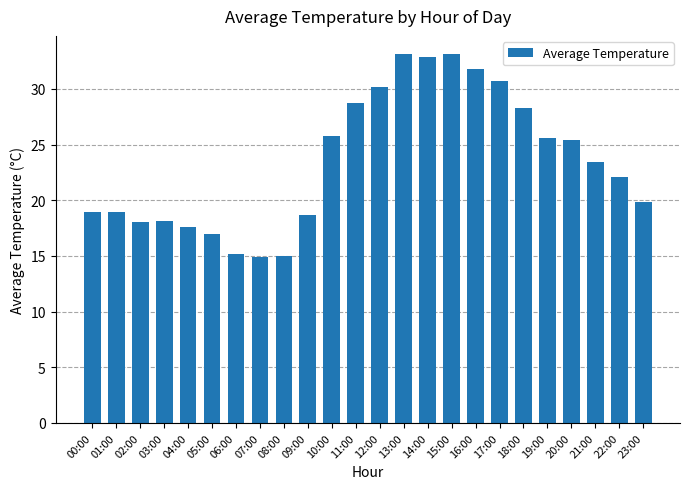

What is the label of the 21st bar from the left?

20:00